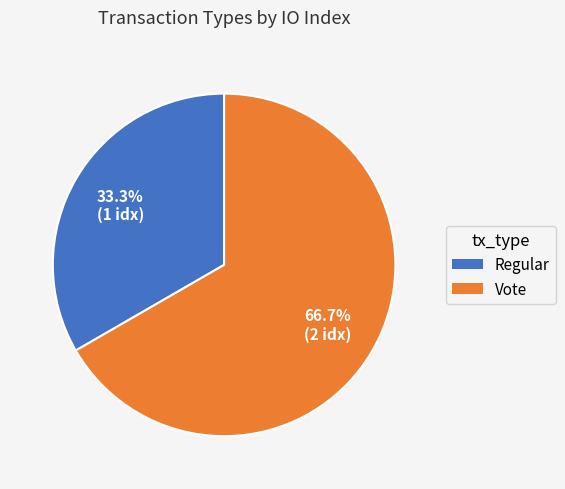

To the nearest percent, what is the difference between the largest and smallest slice percentages?

33%